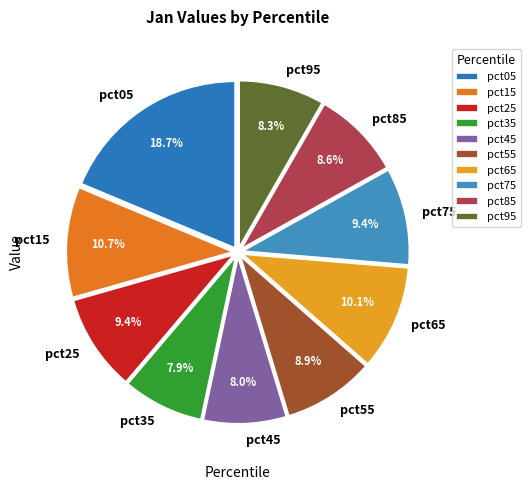

To the nearest percent, what is the difference between the pct65 and pct75 slice percentages?

1%